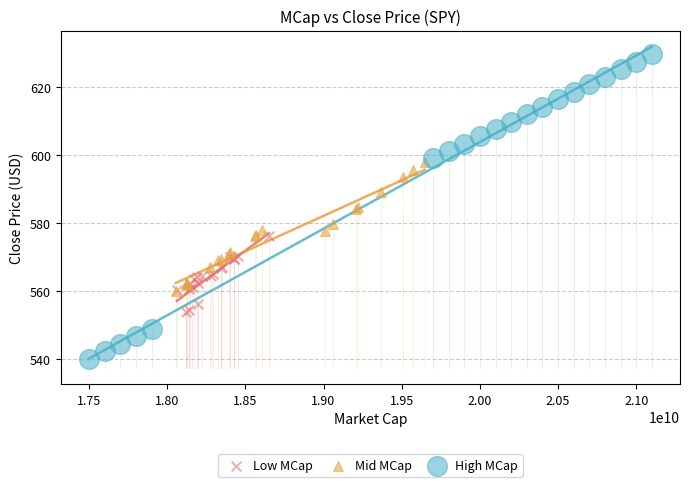

Which series has the widest spread of Y values?

High MCap